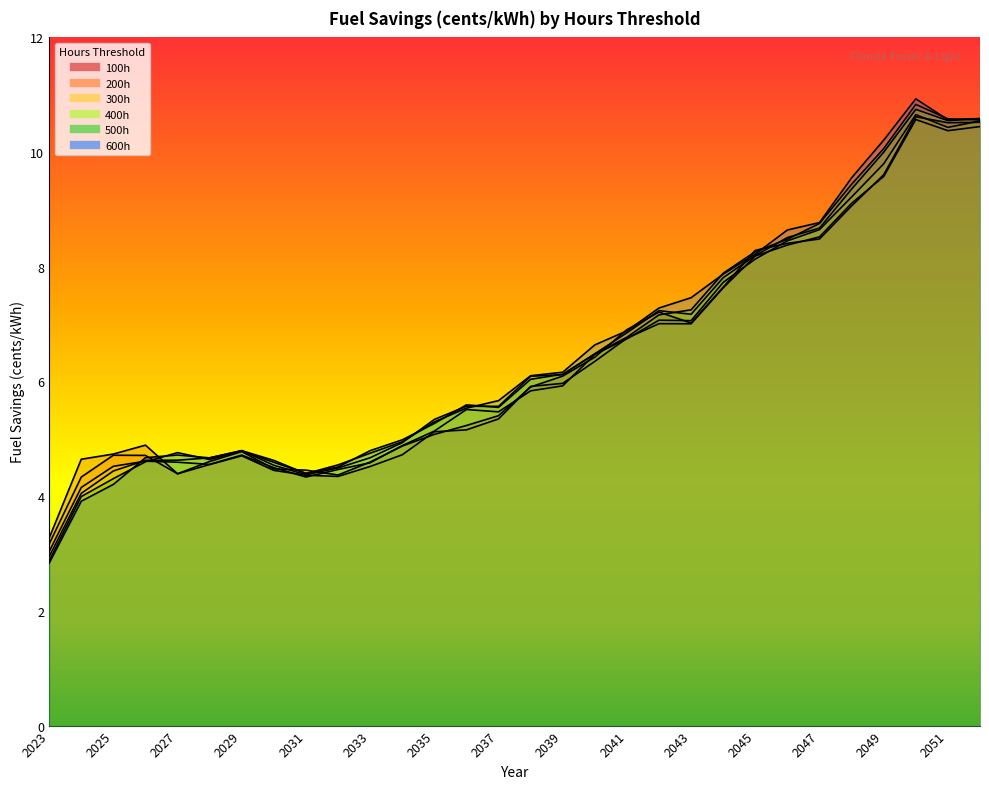

Which series changed the most between 2030 and 2035?

400h